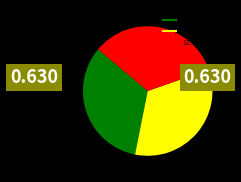

True or false: 12:49:42.063 accounts for 34% of the total.

True